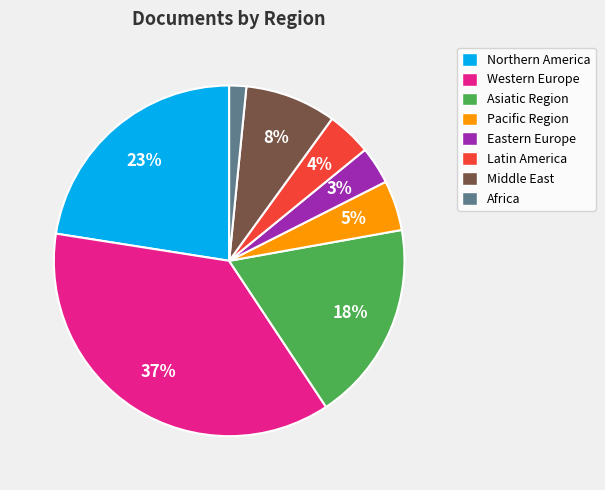

To the nearest percent, what is the average slice percentage?

12%